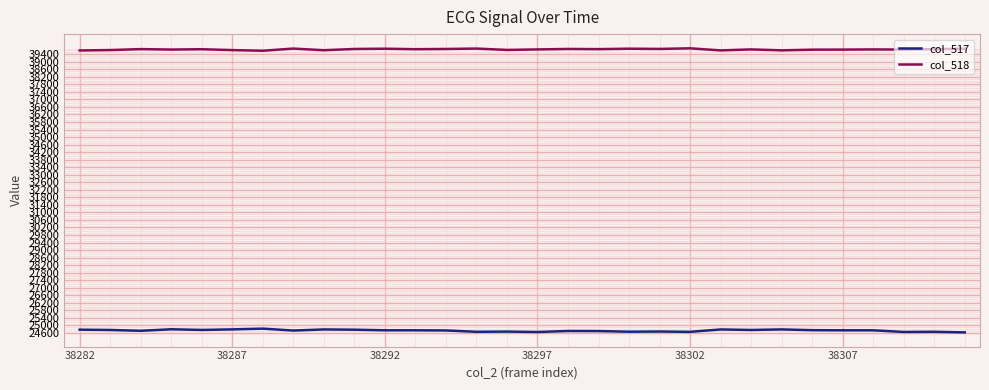

True or false: col_518 and col_517 intersect in this chart.

False